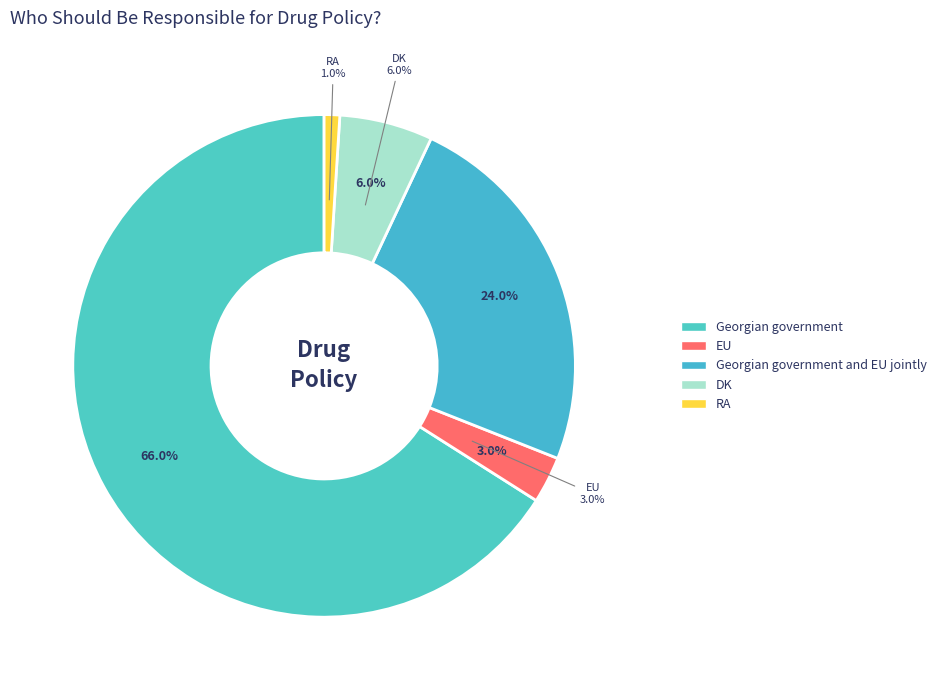

True or false: Georgian government accounts for 80% of the total.

False